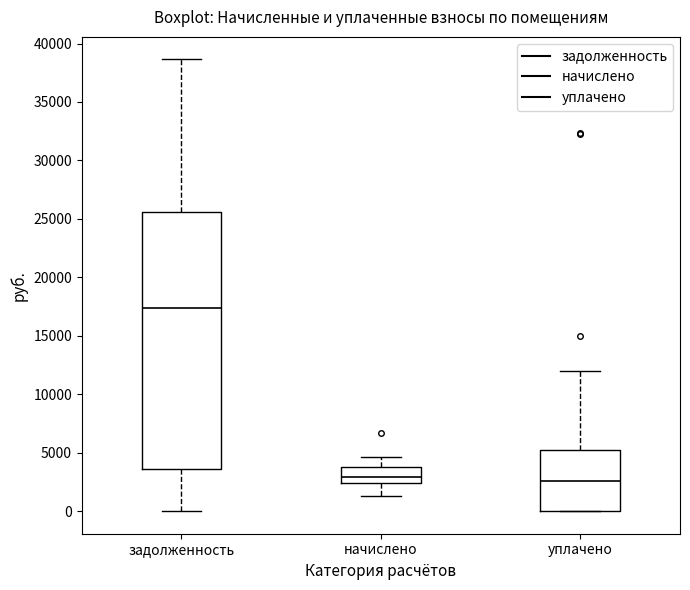

Comparing the boxes themselves (not the whiskers), which one is the tallest?

задолженность